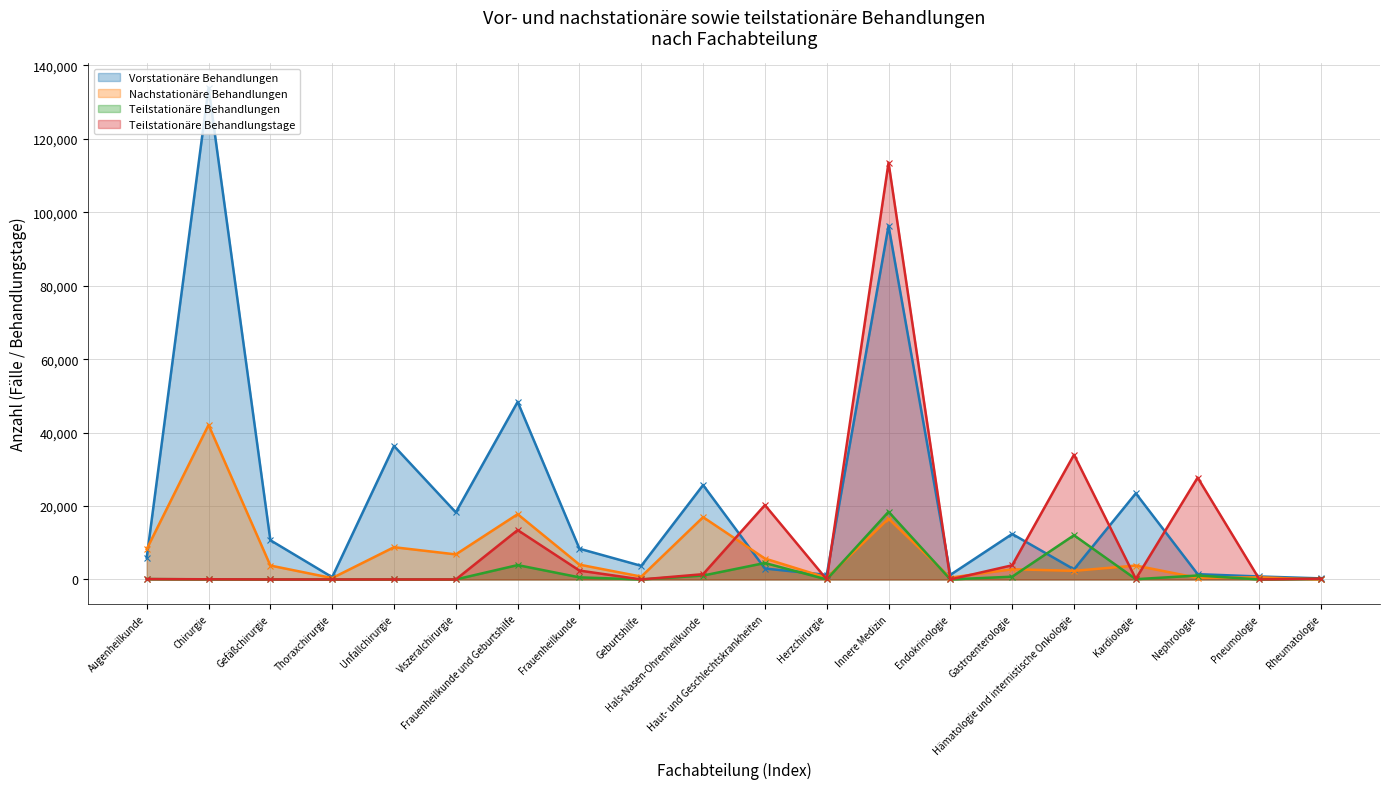

Rank the series by their maximum value, from highest to lowest.

Vorstationäre Behandlungen, Teilstationäre Behandlungstage, Nachstationäre Behandlungen, Teilstationäre Behandlungen